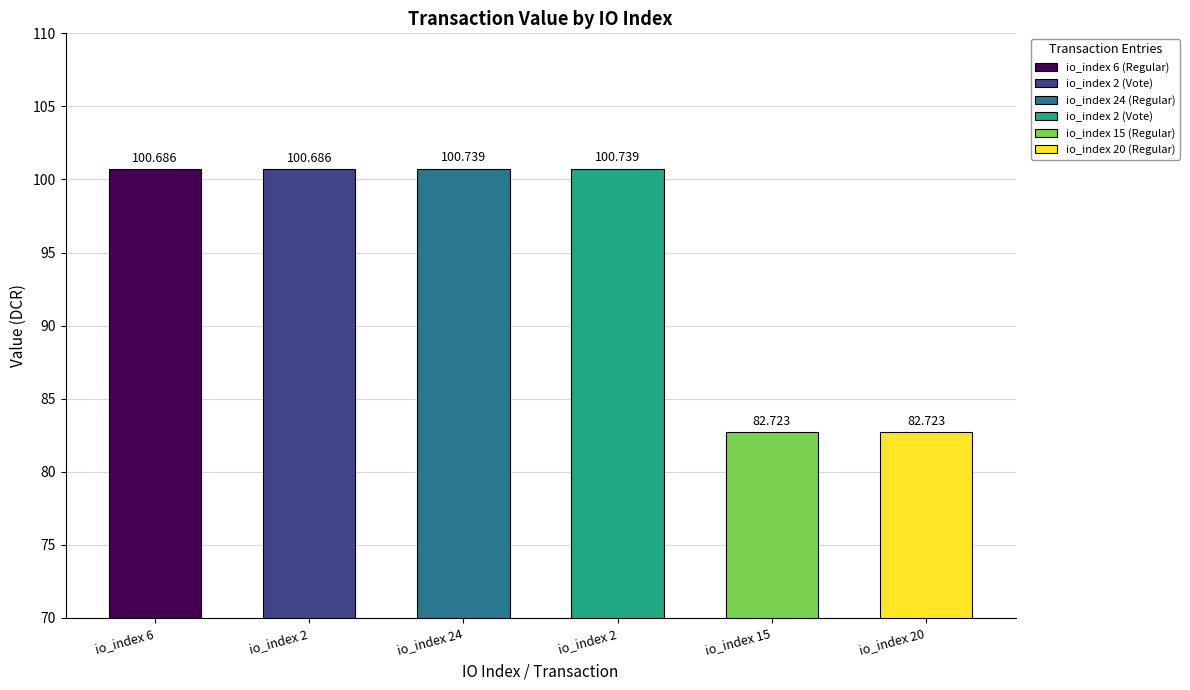

How many bars are there in total?

6